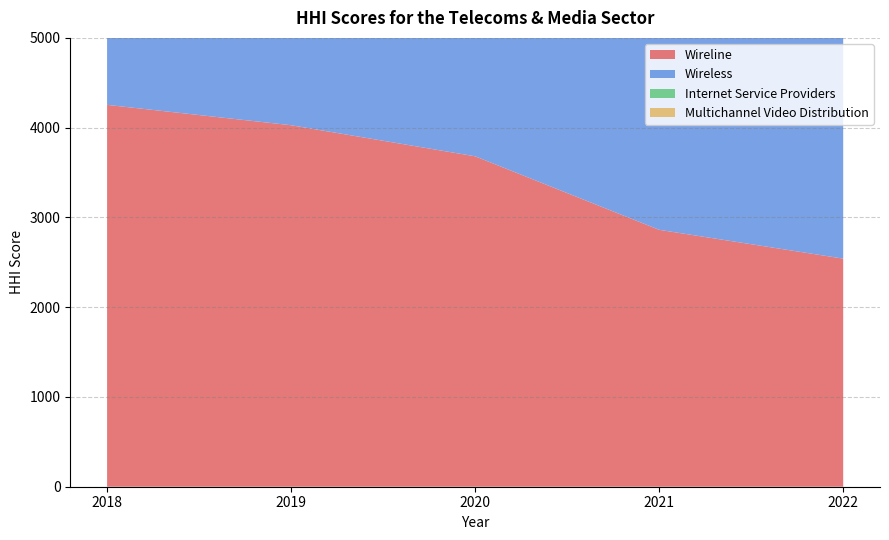

Rank the series at 2019 from highest to lowest value.

Wireless, Wireline, Internet Service Providers, Multichannel Video Distribution